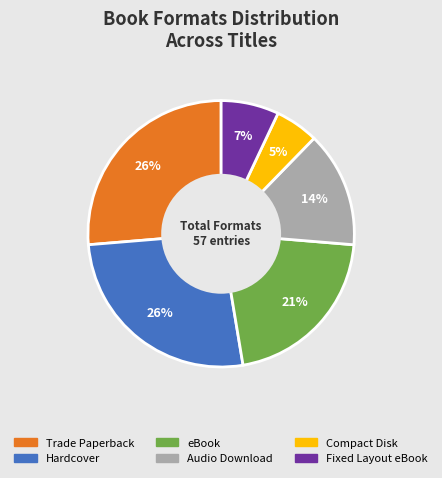

How many segments does this pie chart have?

6